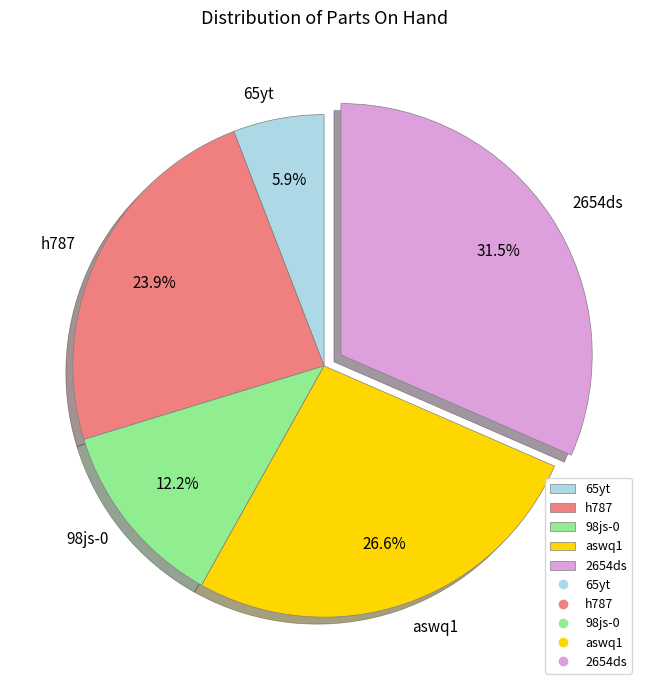

Approximately how many times larger is the value at 65yt compared to h787?

0.2